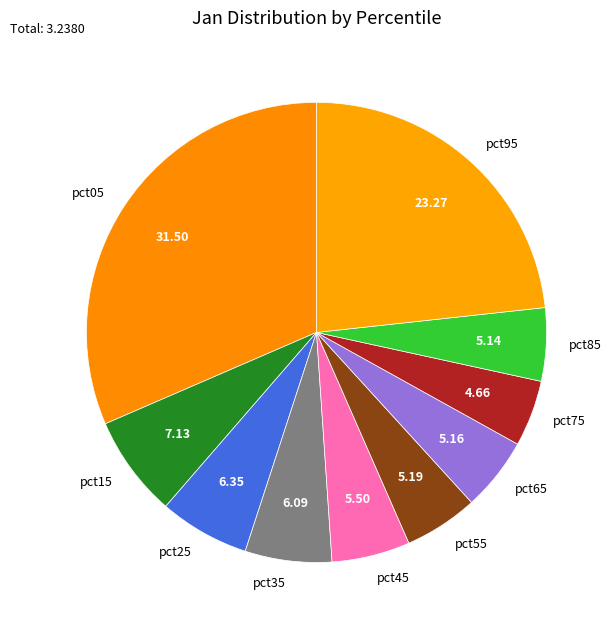

Which has a higher value, pct35 or pct15?

pct15